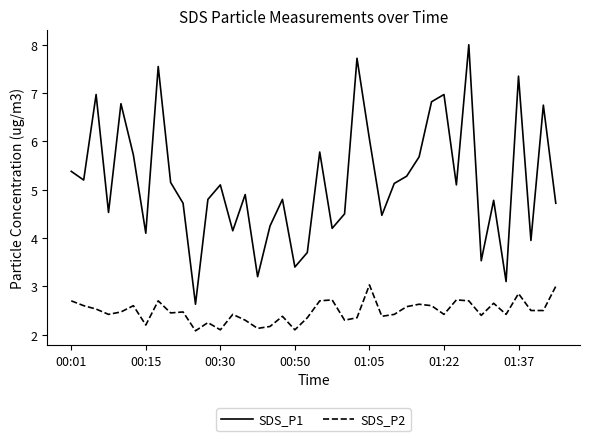

What is the greatest value displayed?

8.0